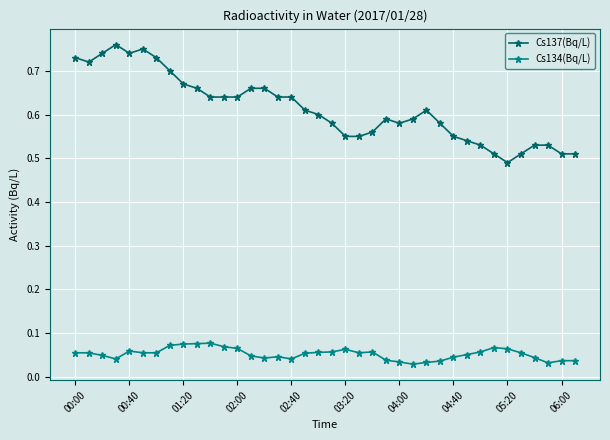

At how many categories does at least one series exceed 0?

38